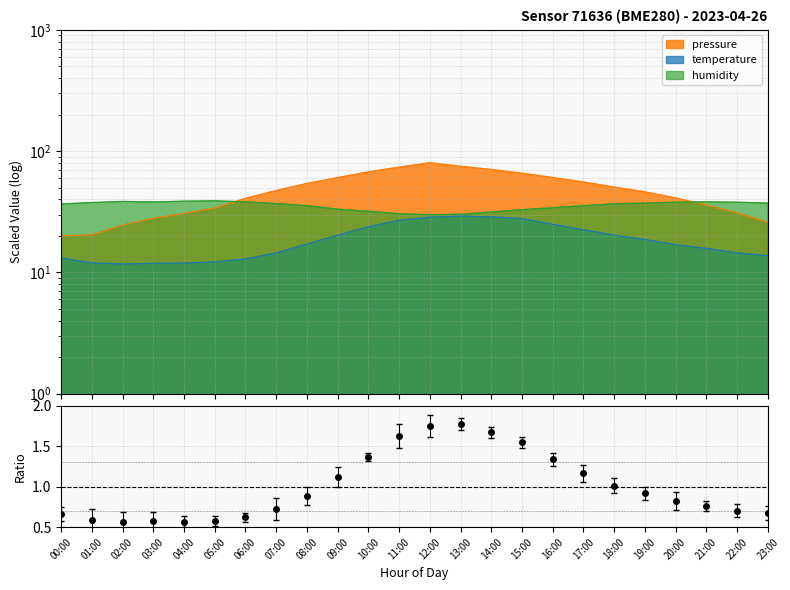

At which category is the sum across all series the highest?

12:00